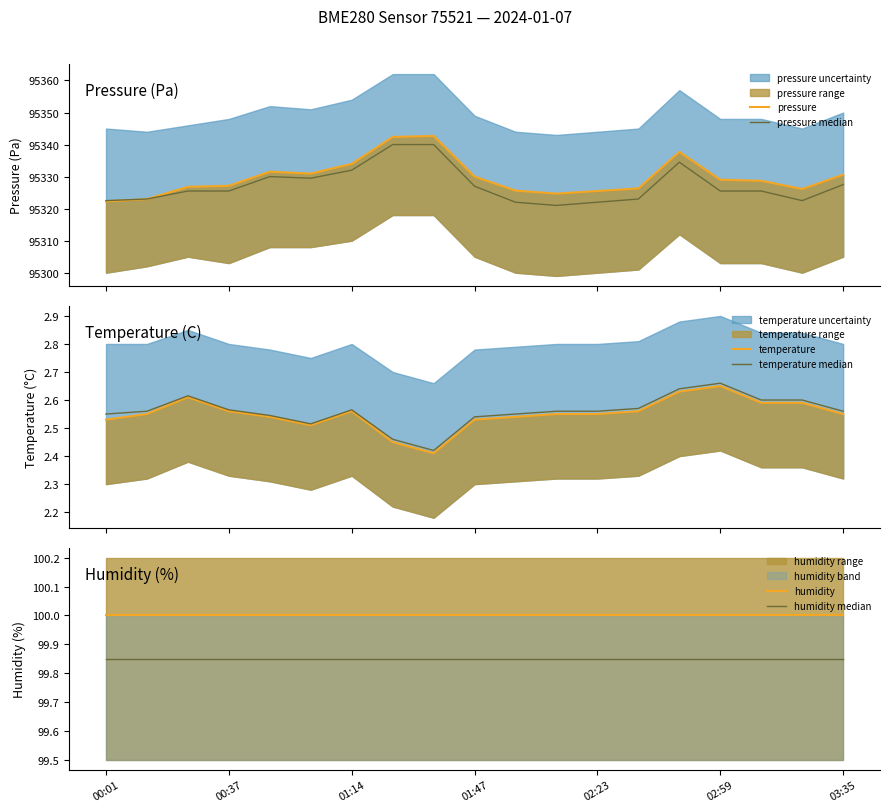

List the series in order of their peak value, highest first.

pressure, pressure median, humidity, humidity median, temperature median, temperature